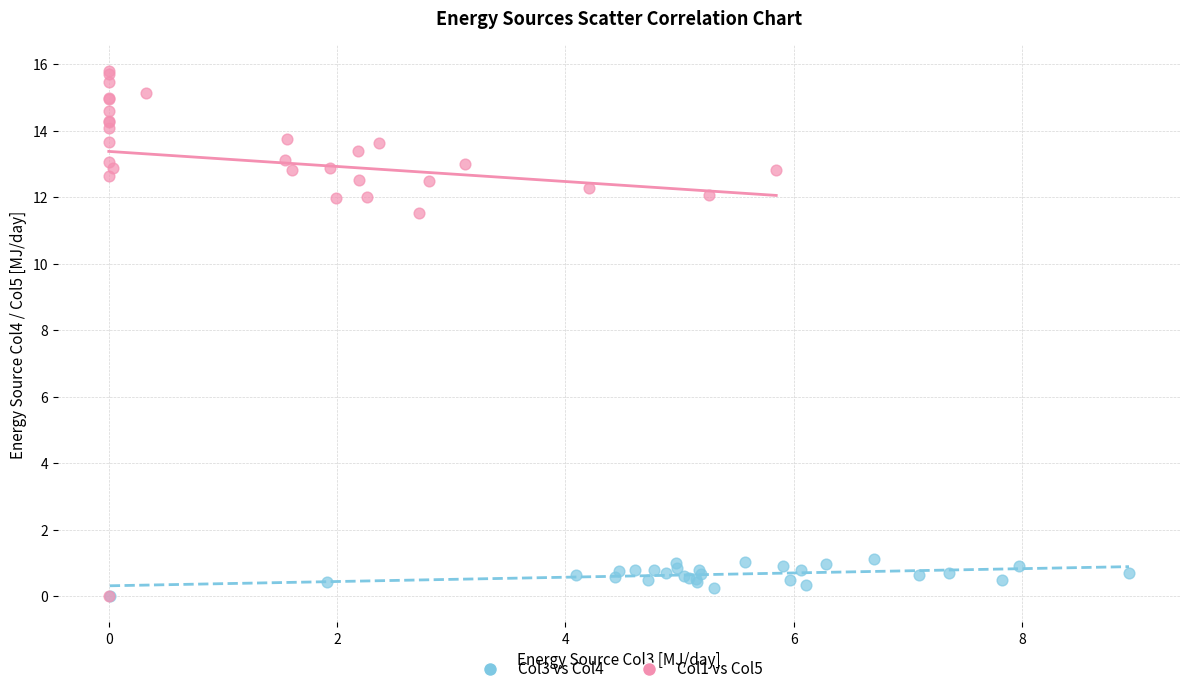

What are all the series names shown in the legend?

Col3 vs Col4, Col1 vs Col5